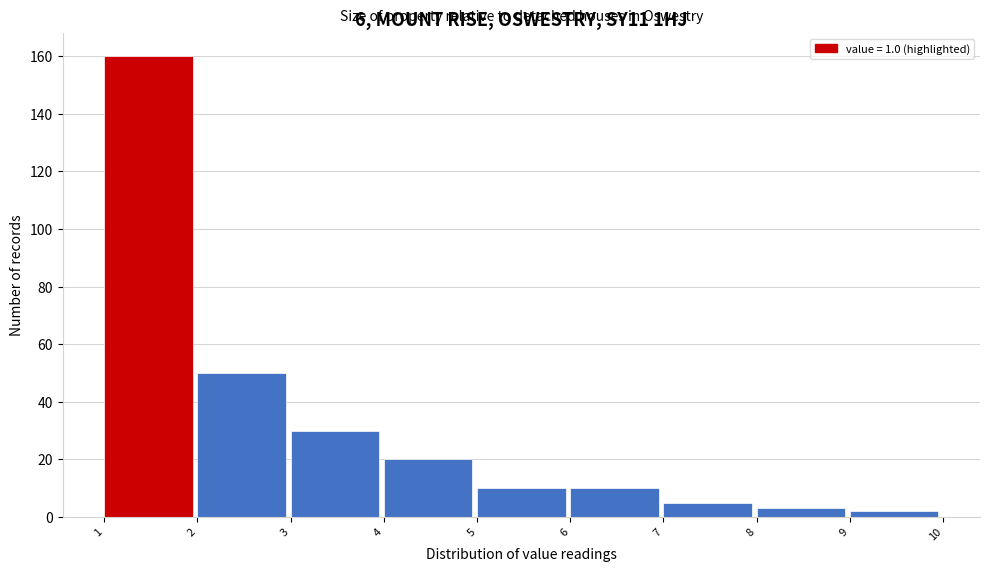

Which range on the x-axis has the tallest bar?

1 to 2